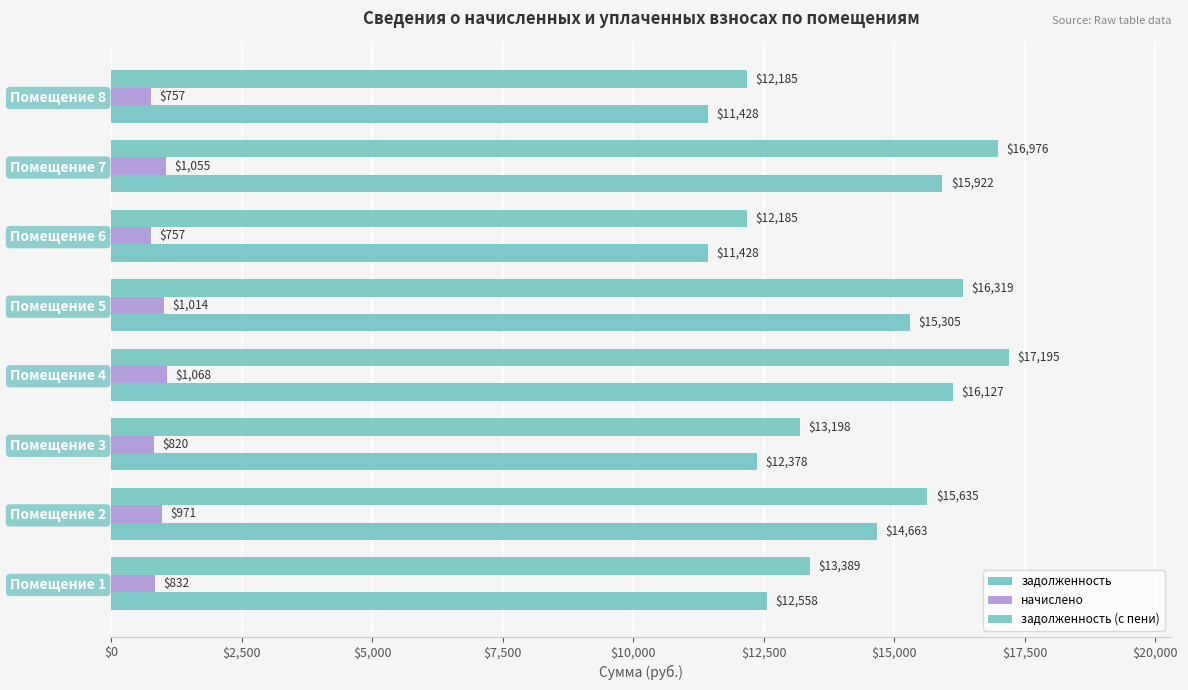

At how many categories does at least one series exceed 15188?

4